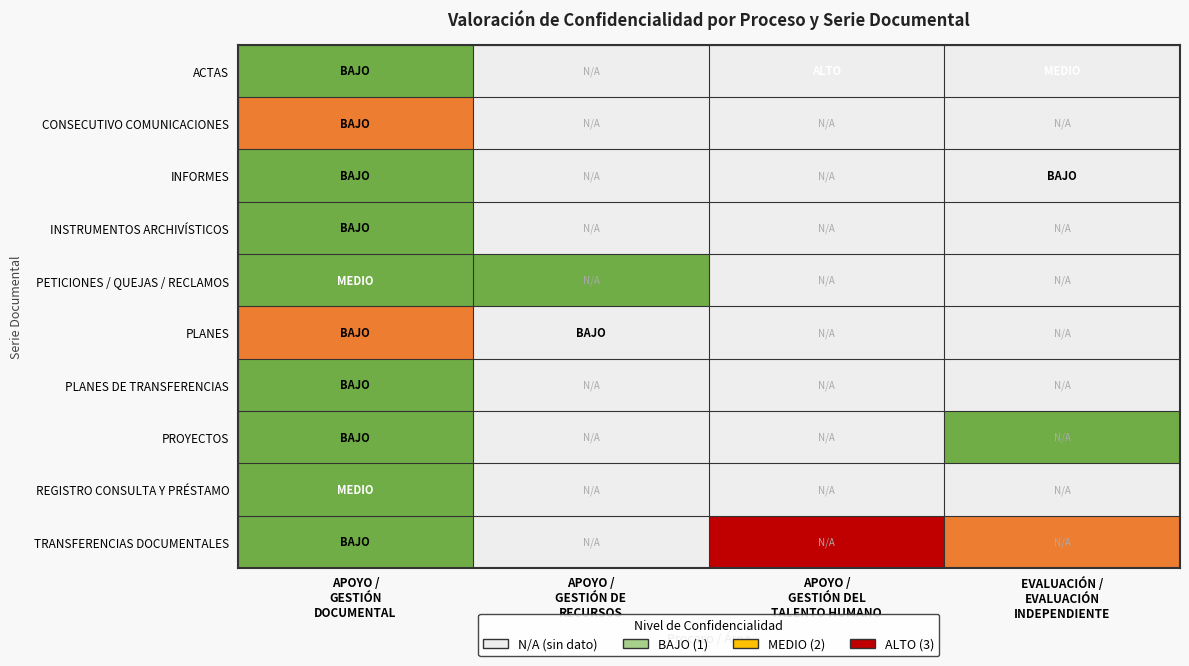

What is the total value across all series at APOYO /
GESTIÓN
DOCUMENTAL?

12